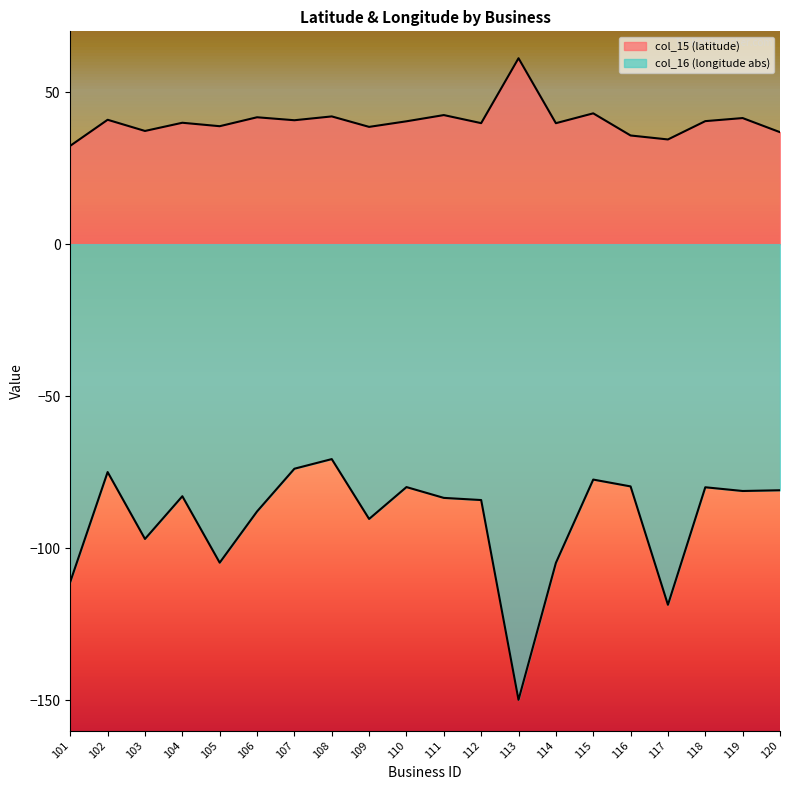

What are all the series names shown in the legend?

col_15, col_16